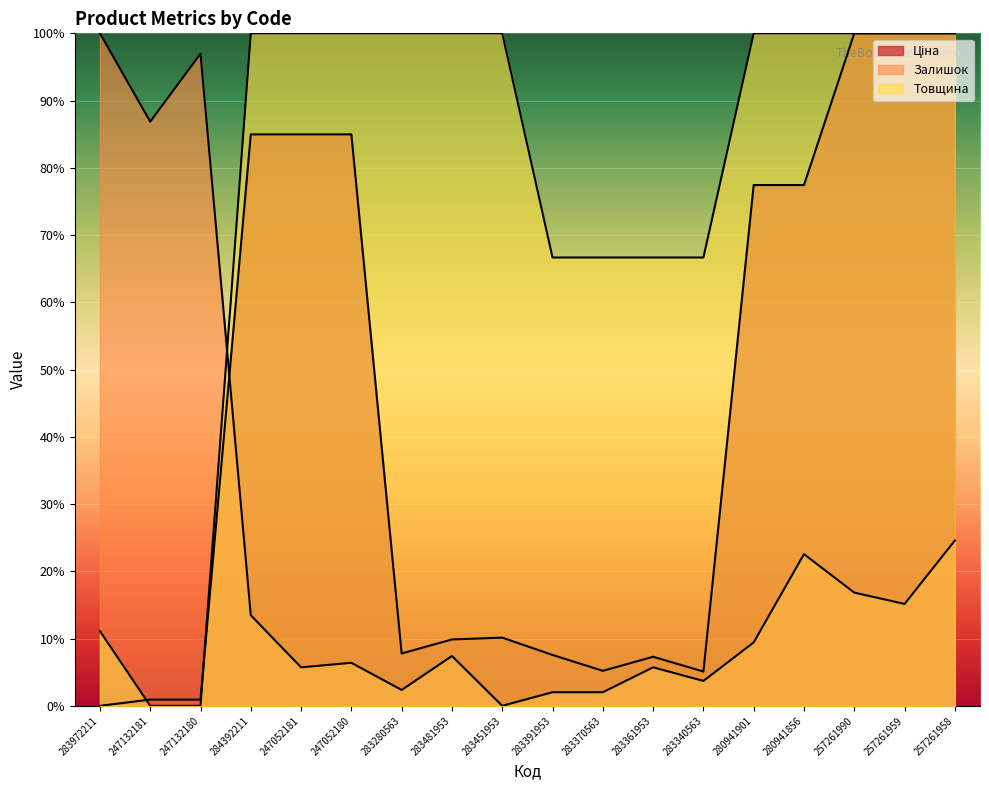

After their last crossing, which series has the higher values: Ціна or Залишок?

Ціна